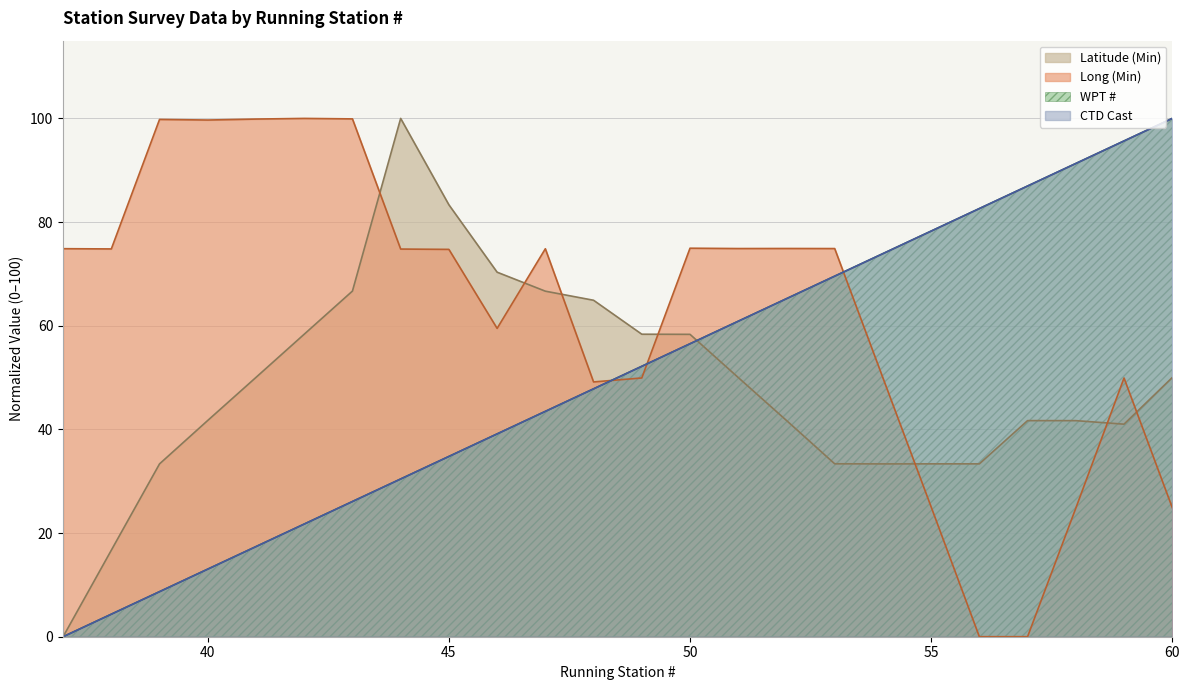

List the labels in order of Latitude (Min) value, largest first.

44, 45, 46, 43, 47, 48, 42, 49, 50, 41, 51, 60, 40, 52, 57, 58, 59, 53, 55, 56, 39, 54, 38, 37